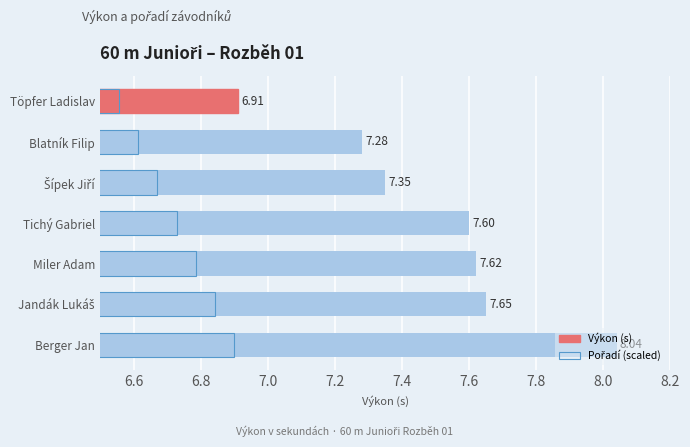

Reading left to right, transcribe all the data shown in this chart.

Výkon (s): 6.9	7.3	7.3	7.6	7.6	7.7	8.0
Pořadí (scaled): 6.6	6.6	6.7	6.7	6.8	6.8	6.9